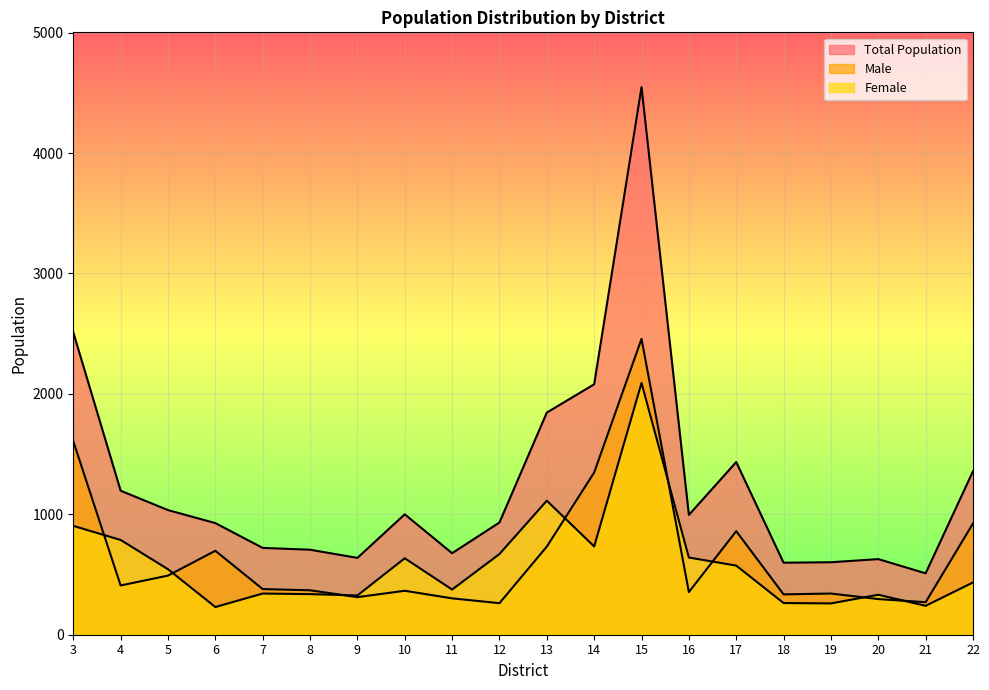

What is the greatest value displayed?

4548